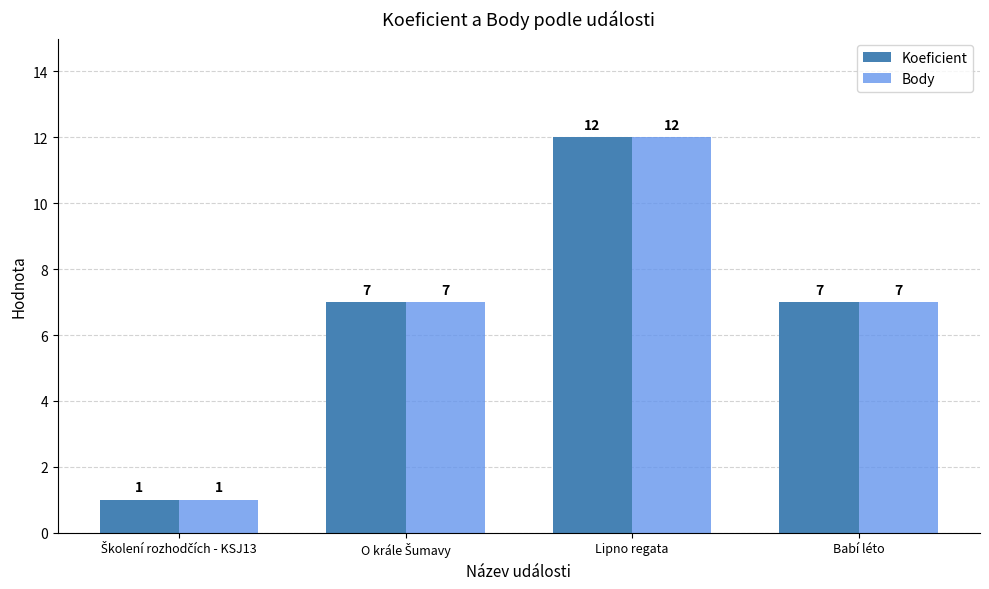

What is the difference between the maximum and second lowest values in the Koeficient series?

5